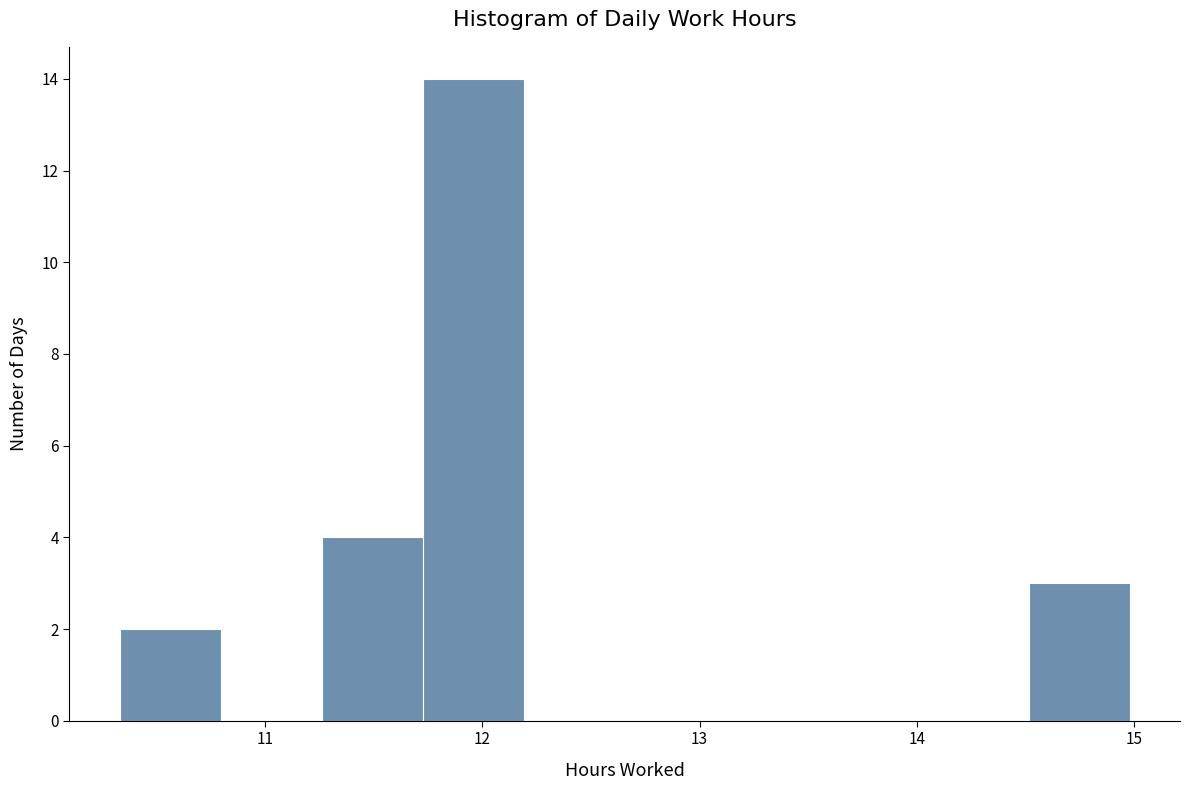

How tall is the bar that spans 11.3 to 11.7 on the x-axis? Neither the bar edges nor the heights are printed on the chart, so give them approximately, as read against the axes.

4